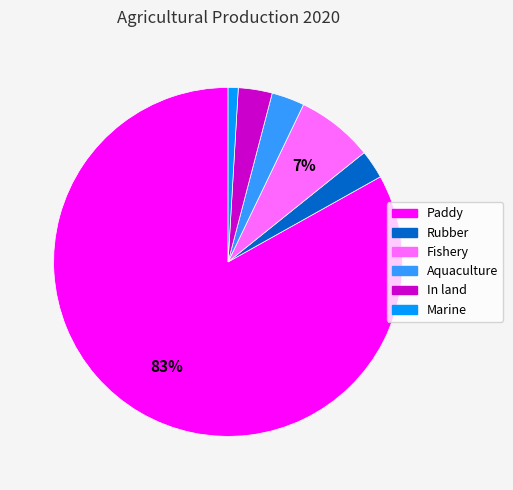

True or false: Fishery accounts for 7% of the total.

True